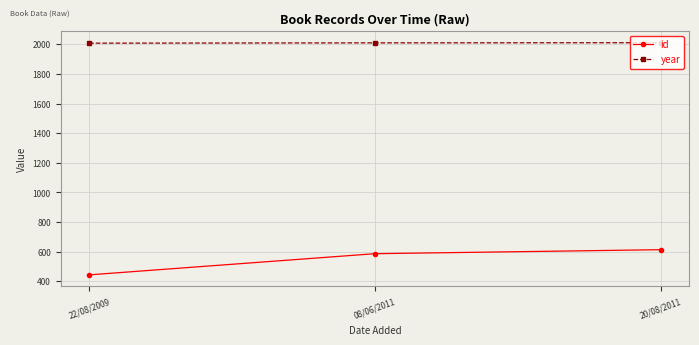

Is it true that id equals 586 at 08/06/2011?

True